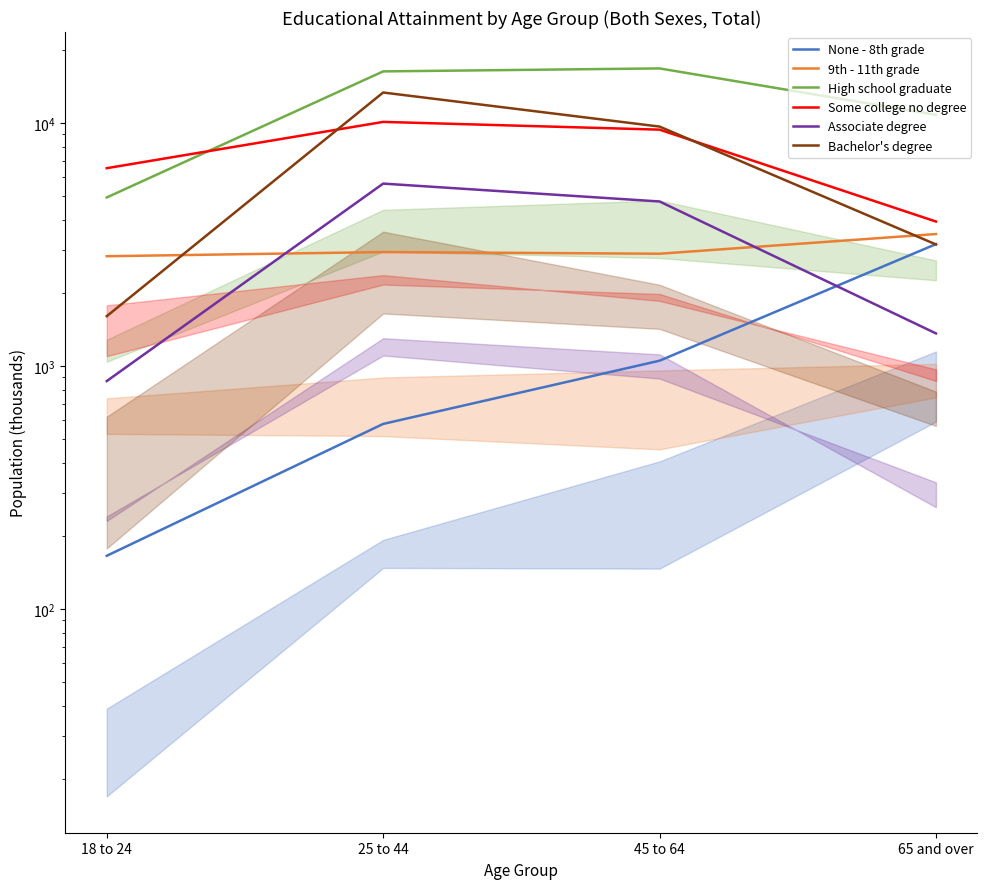

List the series in order of their peak value, lowest first.

None - 8th grade, 9th - 11th grade, Associate degree, Some college no degree, Bachelor's degree, High school graduate